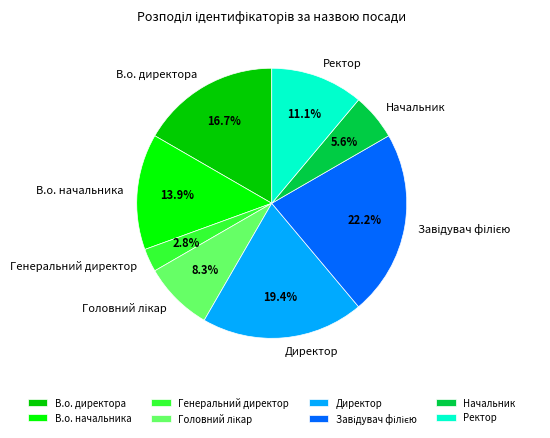

What percentage is the Генеральний директор slice, to the nearest percent?

3%